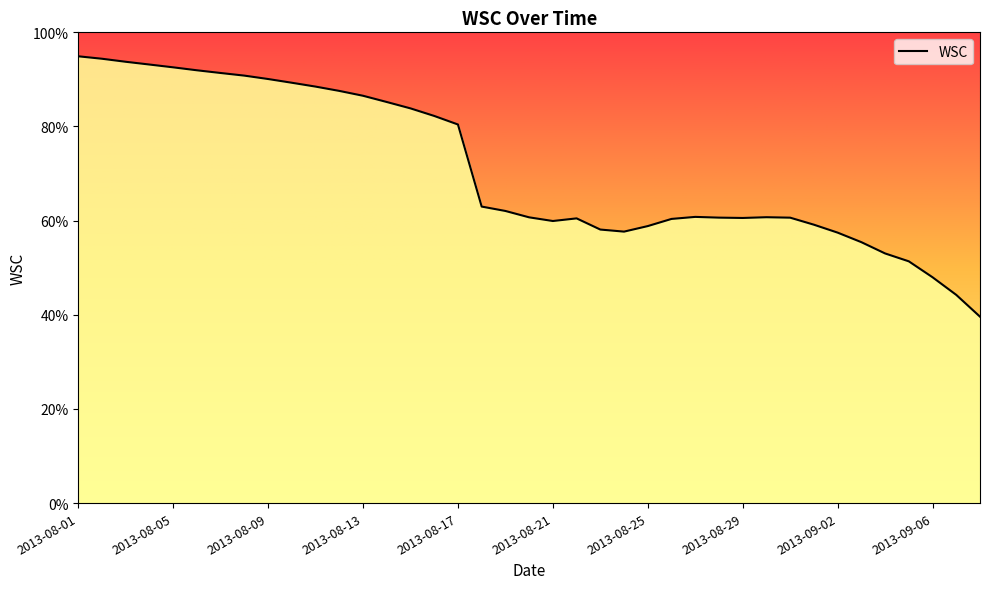

Does the chart display data point markers on the line(s)?

No